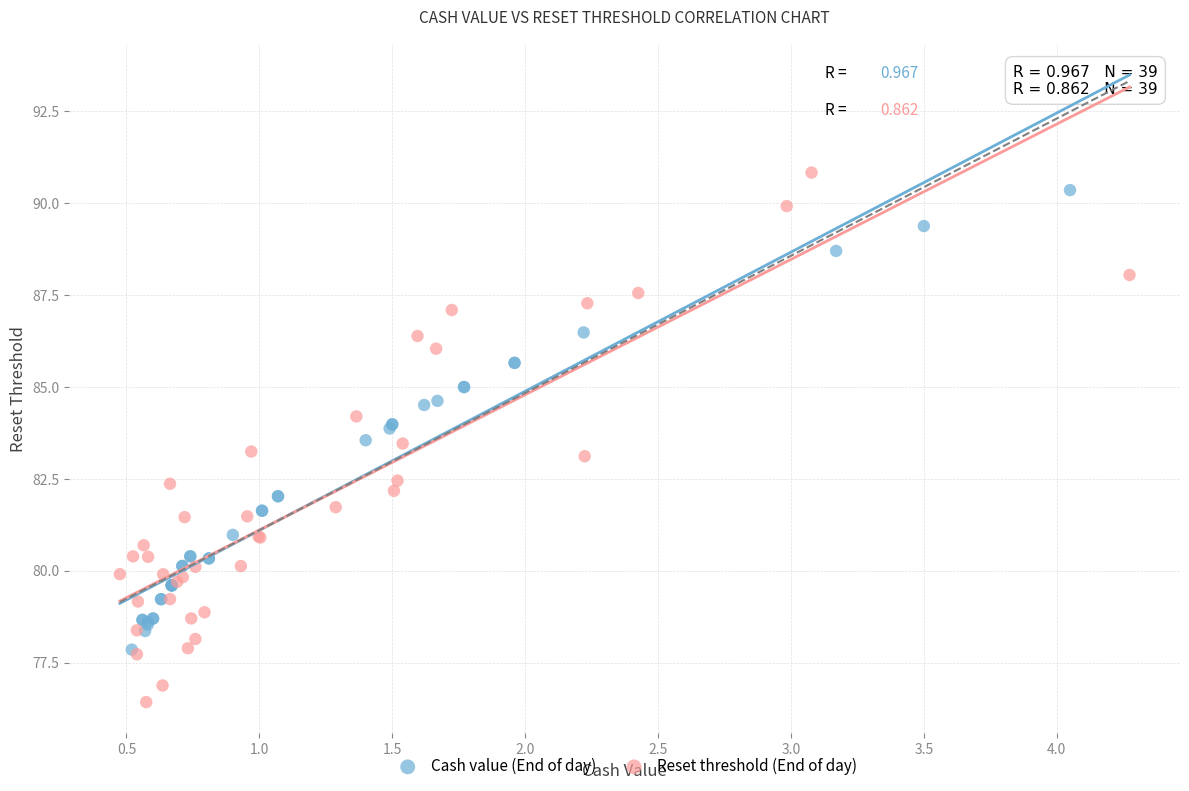

Which series contains the lowest Y value?

Reset threshold (End of day)